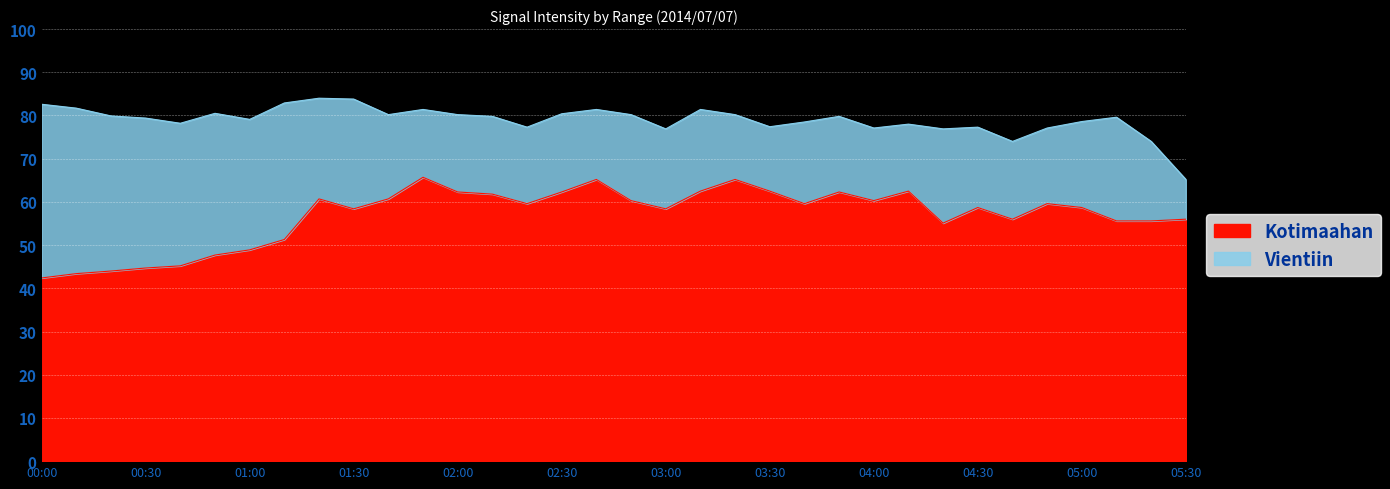

True or false: 4.263 has a value of 32.9 at 04:50.

False